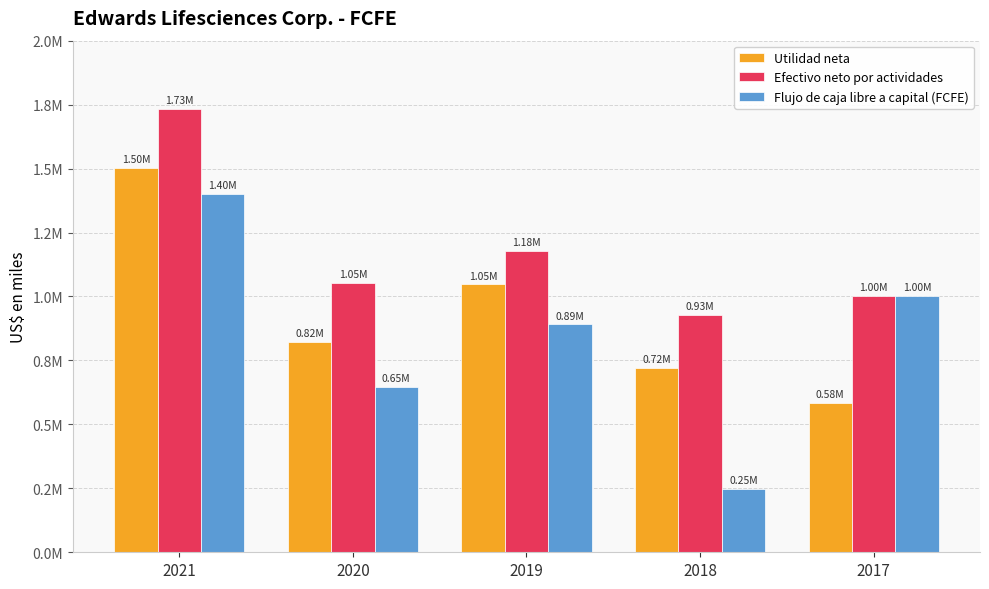

What is the total value across all series at 2018?

1896800